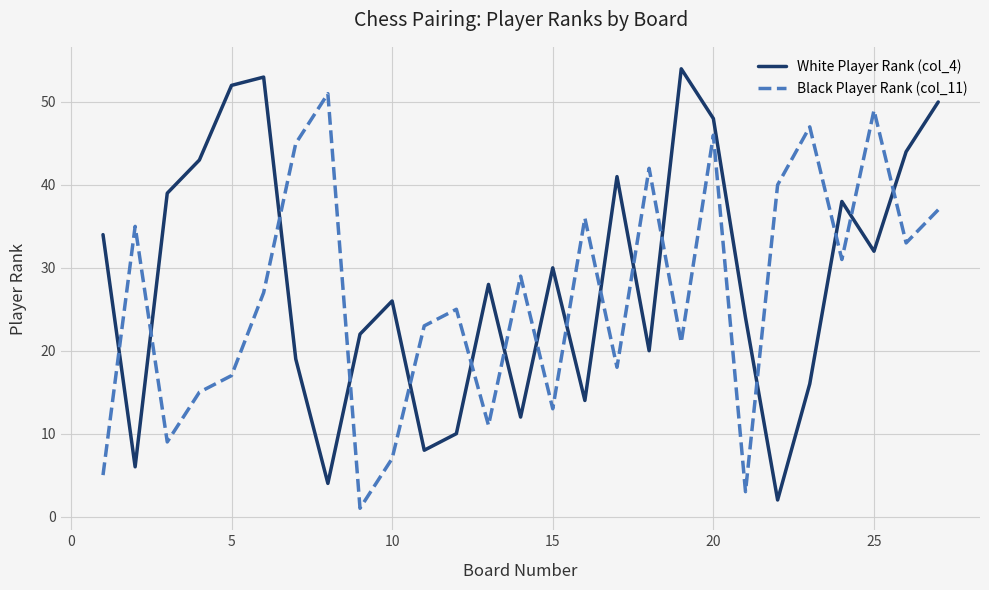

True or false: Black Player Rank (col_11) and White Player Rank (col_4) cross at least once.

True